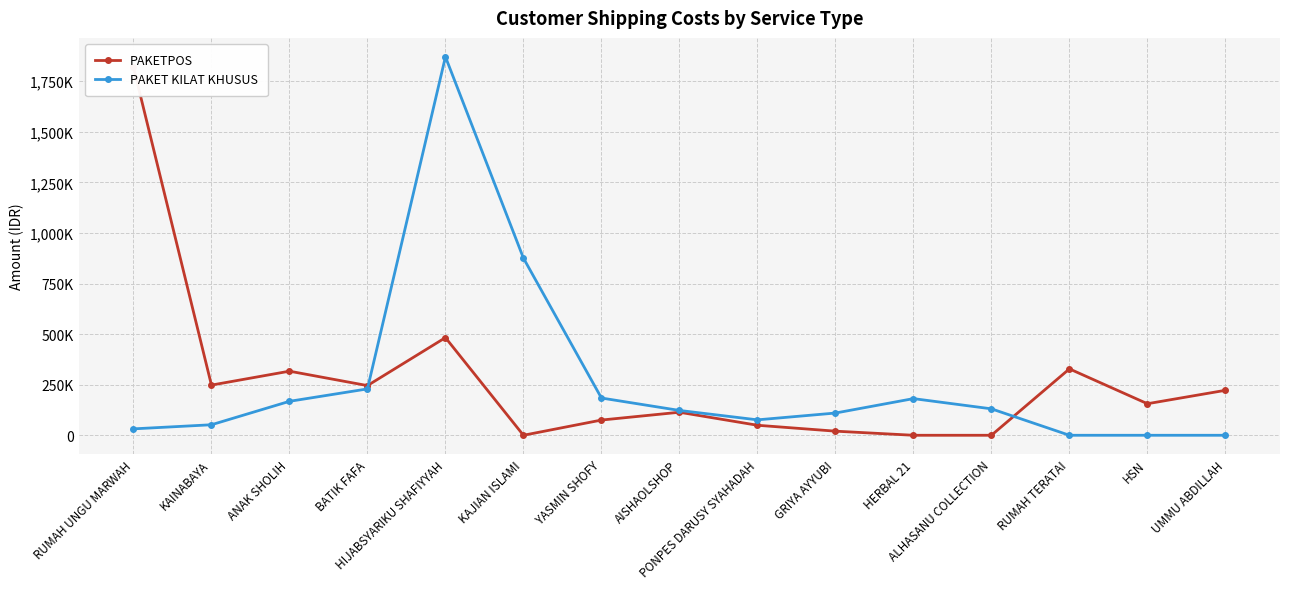

Rank the series by their maximum value, from lowest to highest.

PAKETPOS, PAKET KILAT KHUSUS